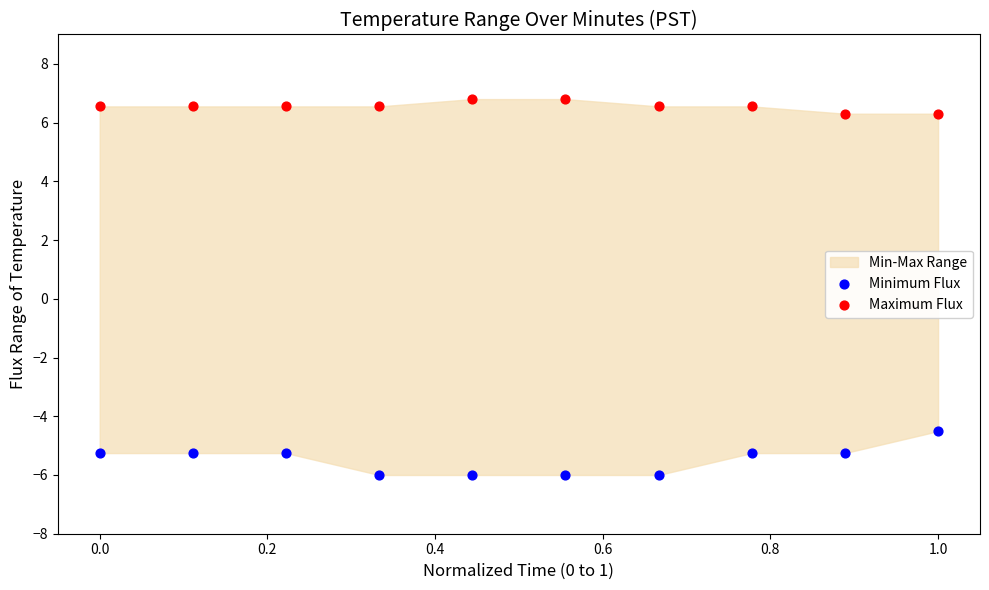

Across all series, what Y value is closest to 0?

-4.5